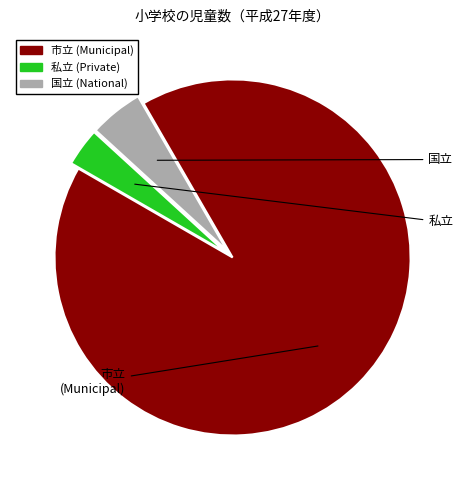

Is there any slice that represents more than half of the pie?

Yes